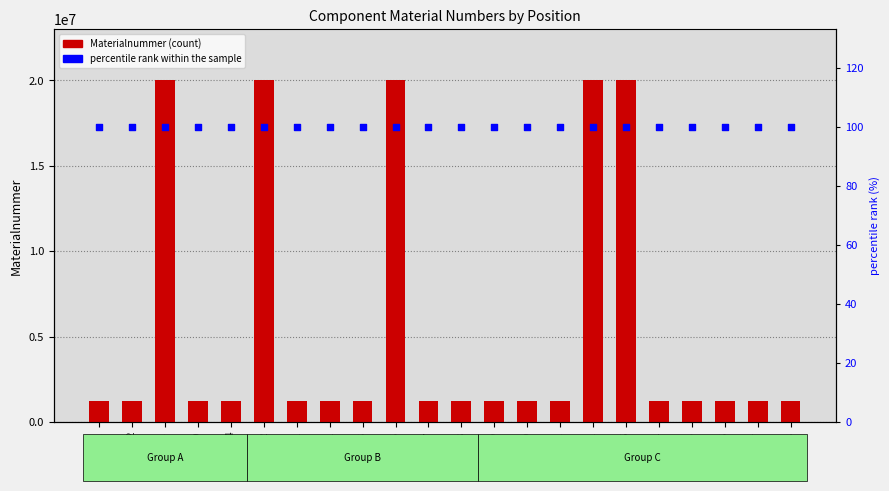

What are all the series names shown in the legend?

Materialnummer, percentile rank within the sample